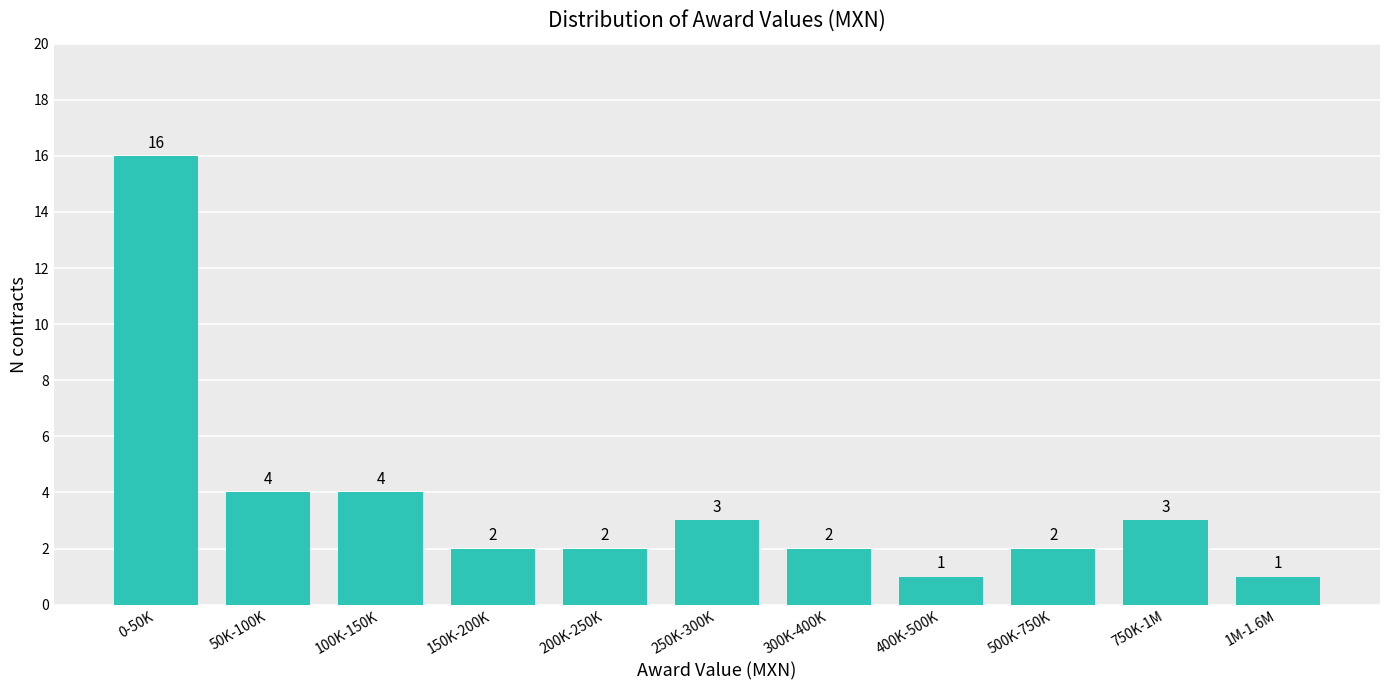

Reading left to right, list all the values displayed in this chart.

0-50K=16	50K-100K=4	100K-150K=4	150K-200K=2	200K-250K=2	250K-300K=3	300K-400K=2	400K-500K=1	500K-750K=2	750K-1M=3	1M-1.6M=1